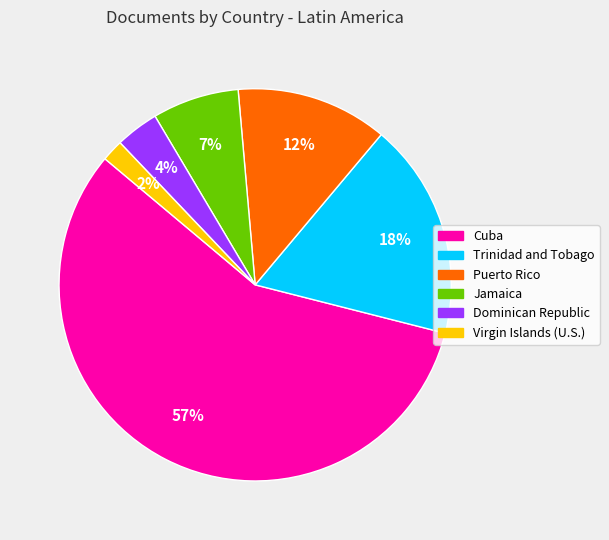

To the nearest percent, what is the combined percentage of Jamaica and Virgin Islands (U.S.)?

9%